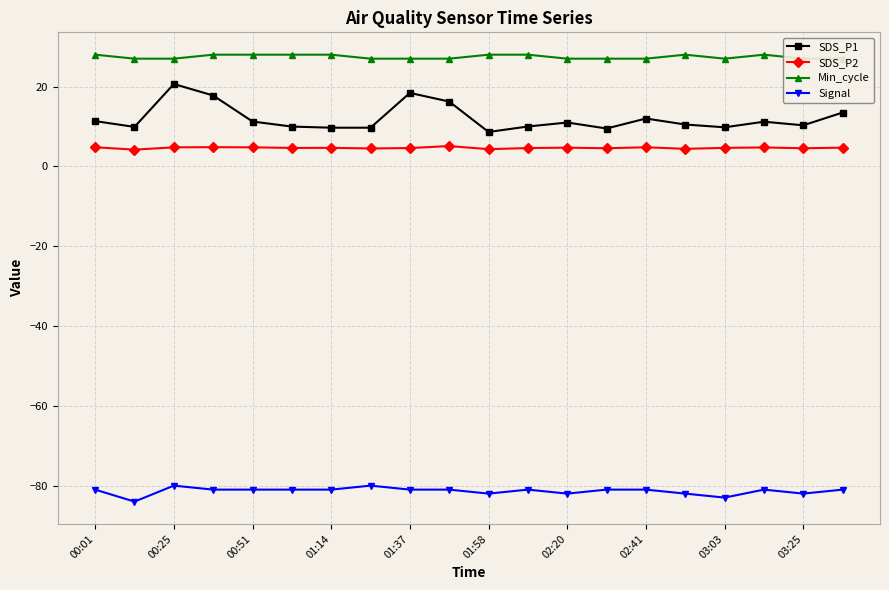

What value does the SDS_P1 series have at 03:03?

9.8